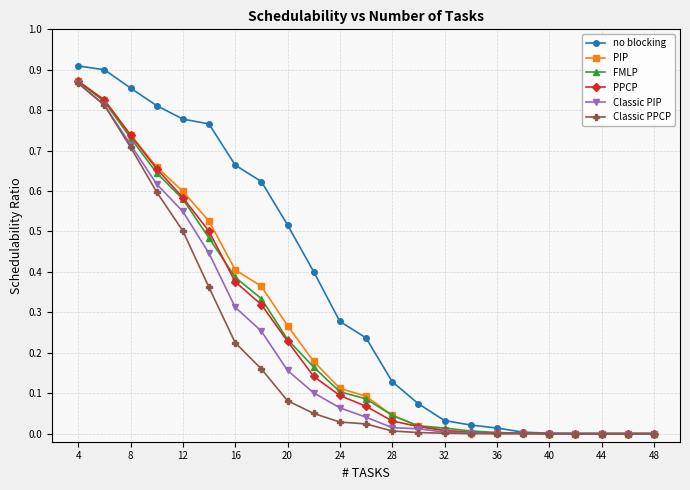

Count the number of categories in the chart.

23